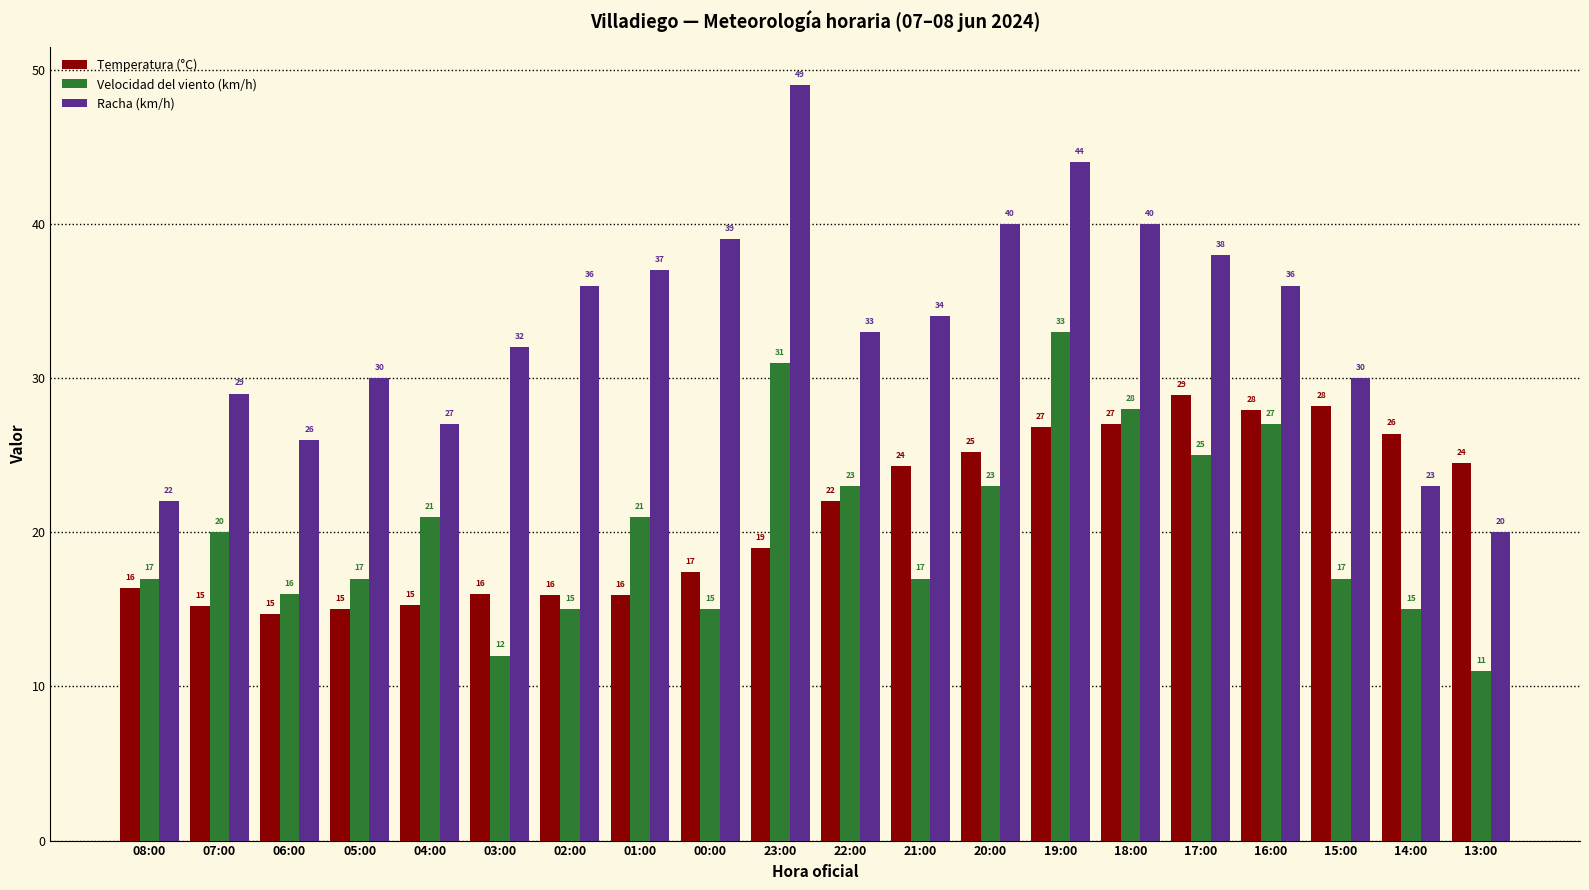

The value of Velocidad del viento (km/h) at 02:00 is 15.0. True or false?

True